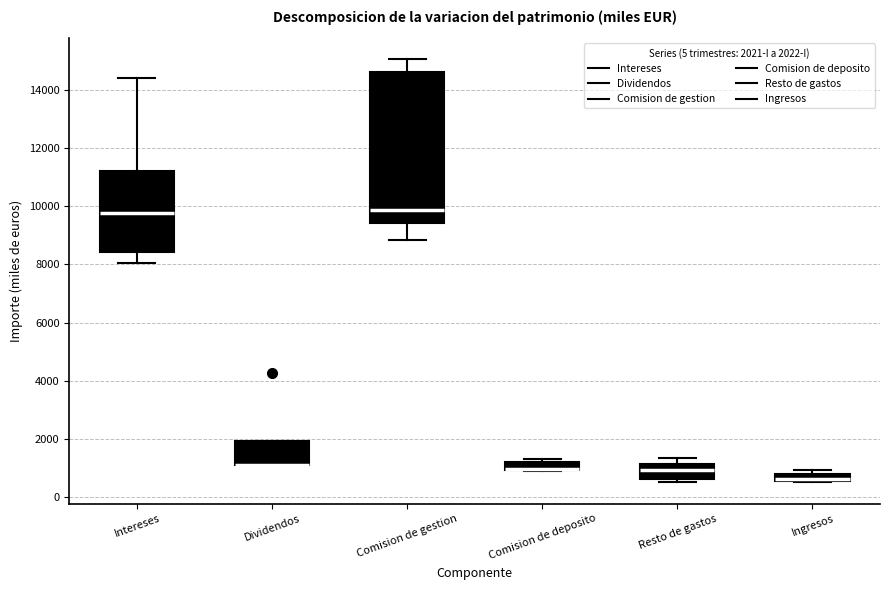

Comparing the boxes themselves (not the whiskers), which one is the tallest?

Comision de gestion